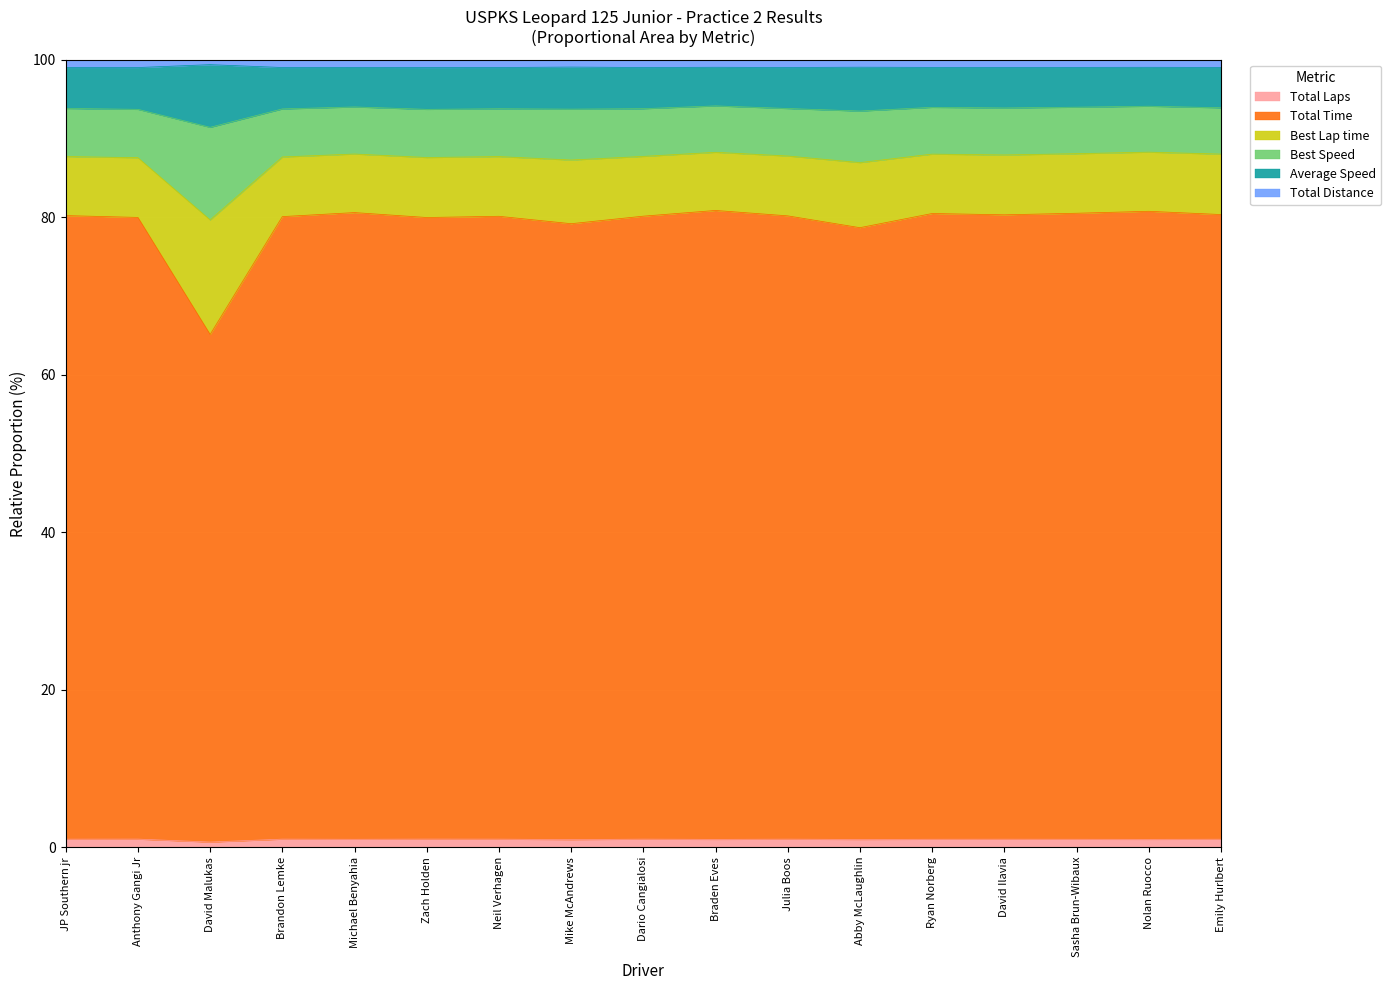

What are all the series names shown in the legend?

Total Laps, Total Time, Best Lap time, Best Speed, Average Speed, Total Distance